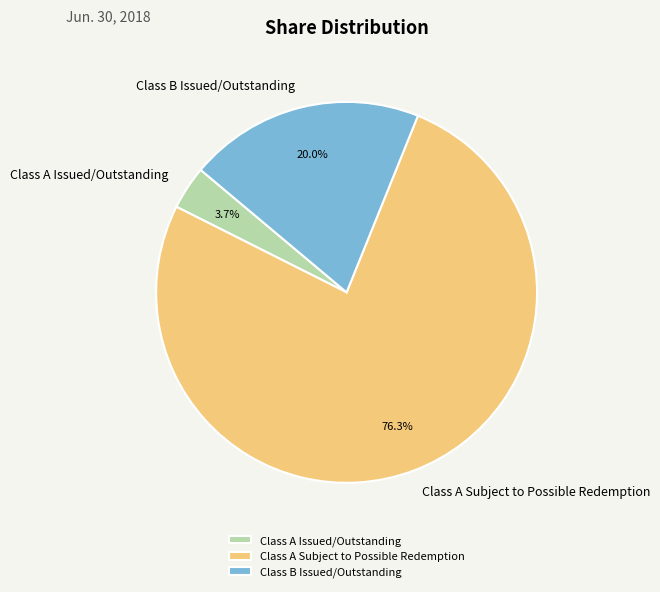

Which slice represents more than half of the pie?

Class A Subject to Possible Redemption